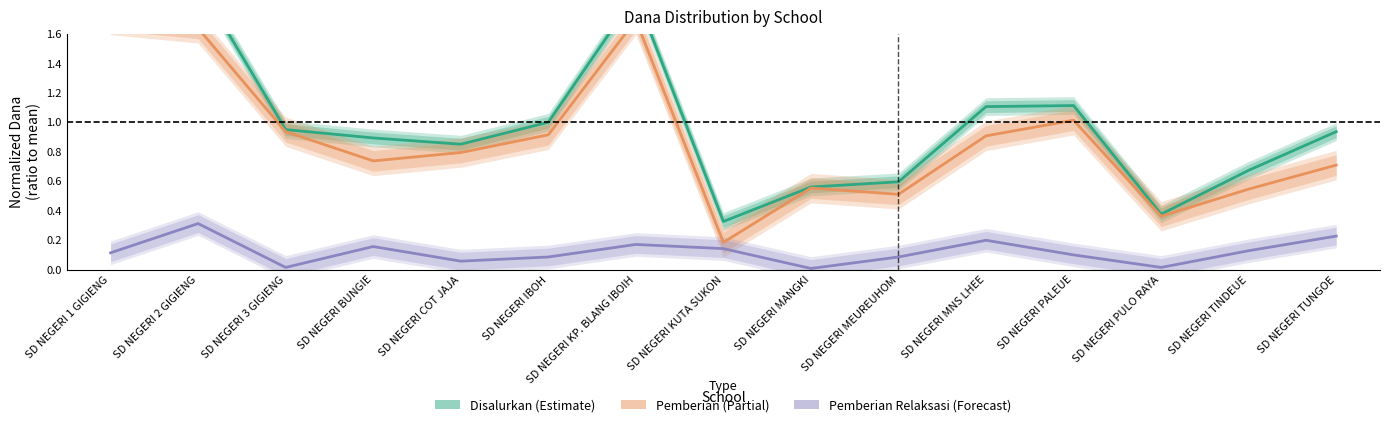

Which series changed the most between SD NEGERI COT JAJA and SD NEGERI PULO RAYA?

Disalurkan (Estimate)